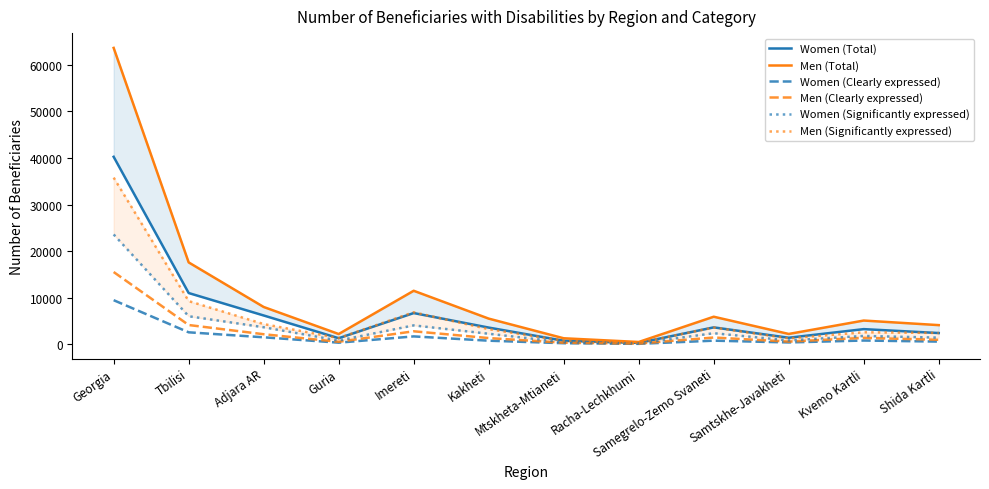

How many interior local valleys does the Women (Significantly expressed) series have?

3